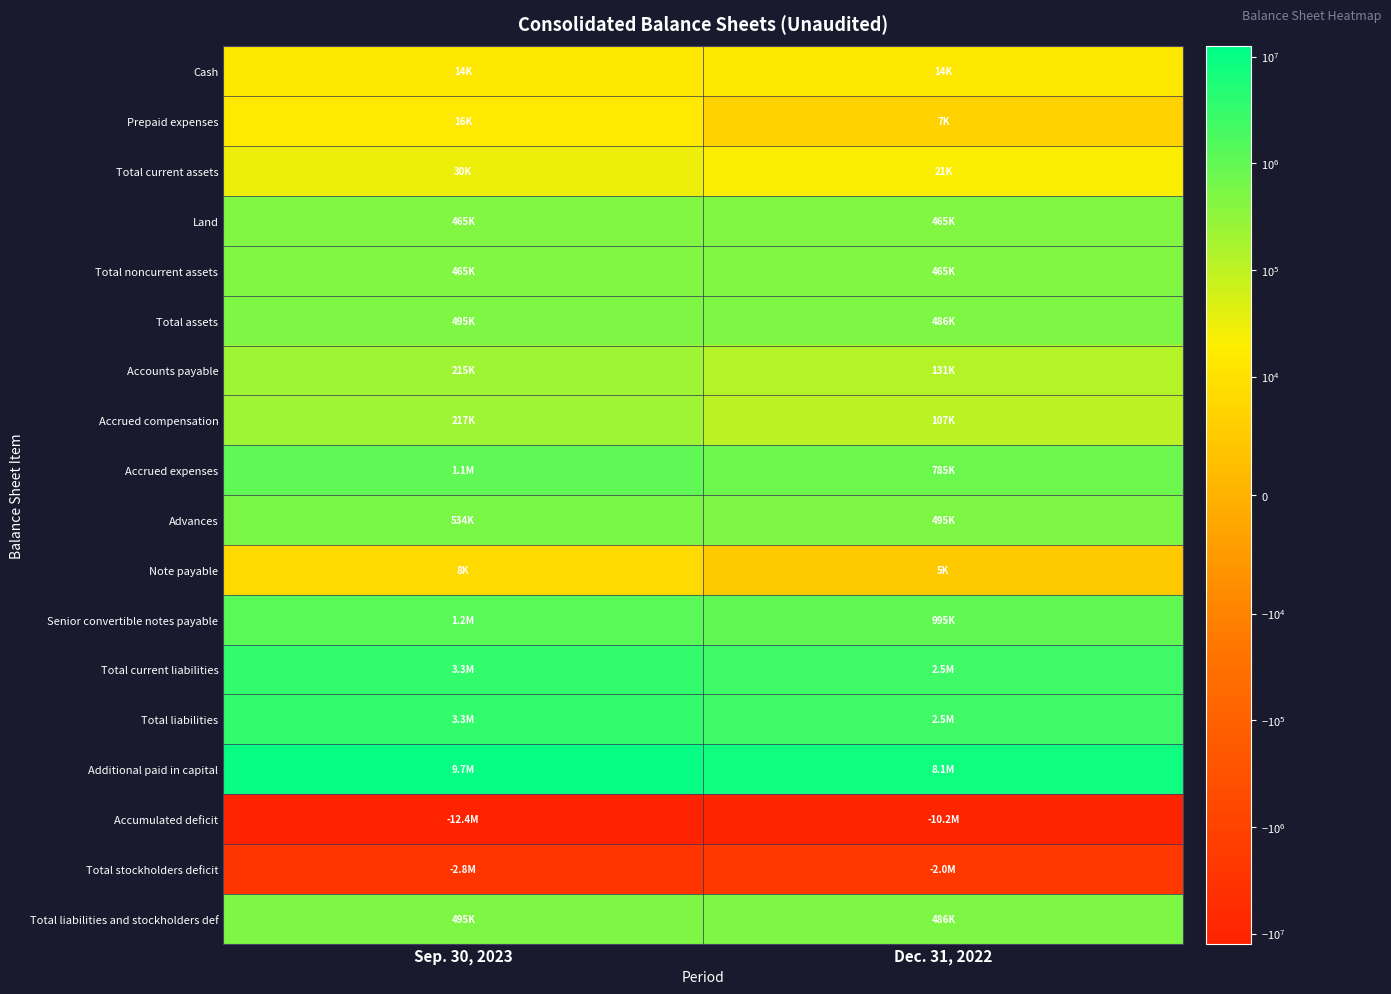

How many distinct data groups are displayed?

18